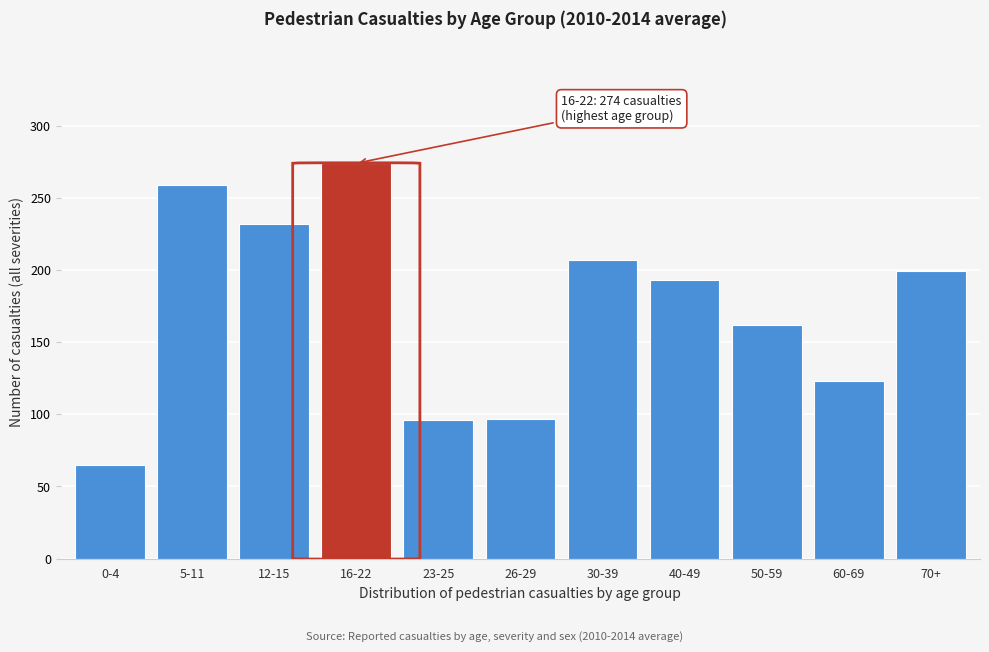

What is the label of the 6th bar from the left?

26-29